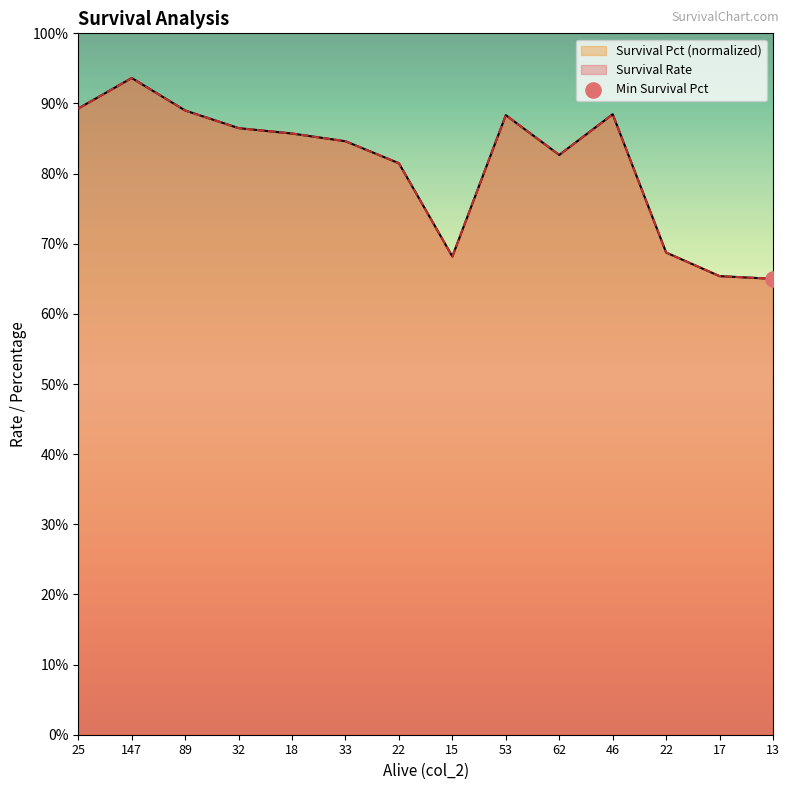

Which series reaches the minimum Y coordinate?

Survival Rate